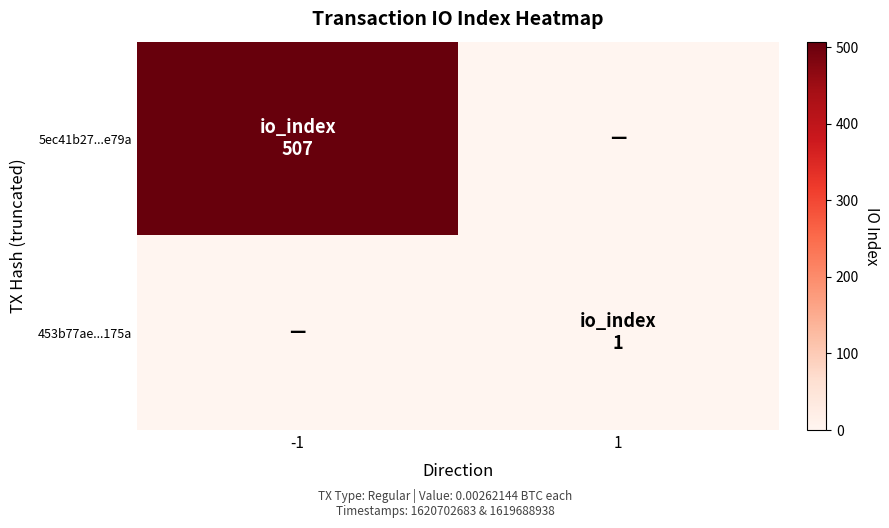

List the series in order of their overall mean, highest first.

5ec41b27...e79a, 453b77ae...175a